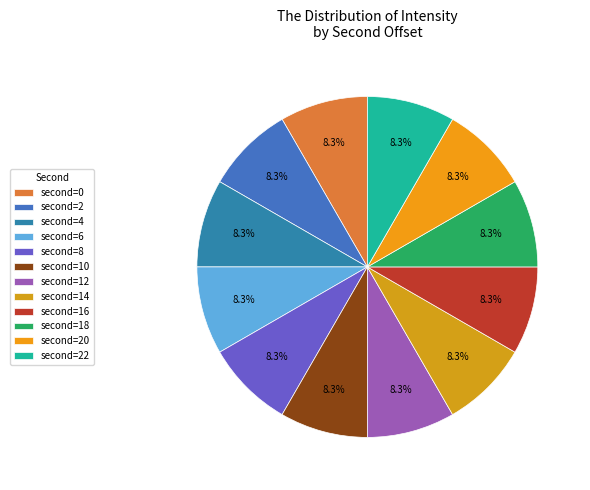

How many slices are in this pie chart?

12